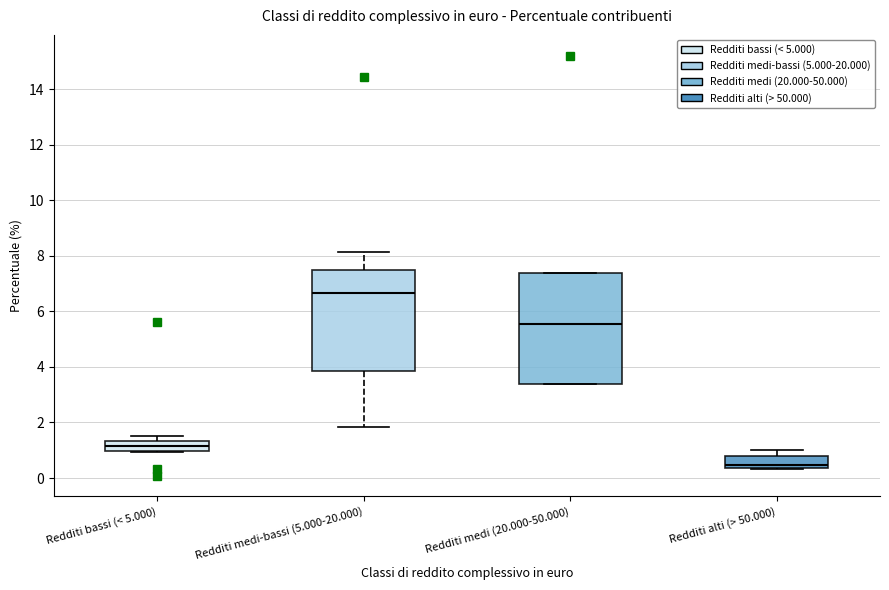

Reading left to right, transcribe this box plot: for each box, give where its median line is, the range the box spans, and where its two whiskers end, as read against the y-axis. The values are not printed on the chart, so give them approximately, as read against the axis.

Redditi bassi (< 5.000): median 1.2, box 1.0 to 1.4, whiskers 1.0 to 1.6
Redditi medi-bassi (5.000-20.000): median 6.6, box 3.8 to 7.4, whiskers 1.8 to 8.2
Redditi medi (20.000-50.000): median 5.6, box 3.4 to 7.4, whiskers 3.4 to 7.4
Redditi alti (> 50.000): median 0.4 (just above the box's lower edge), box 0.4 to 0.8, whiskers 0.4 to 1.0